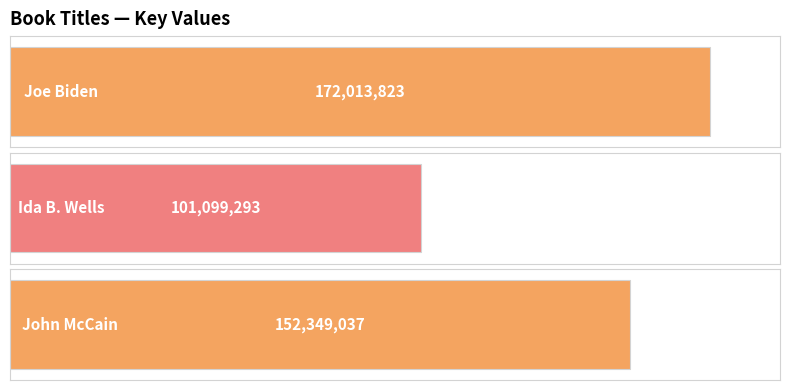

How many values are between 101099293 and 172013823?

3